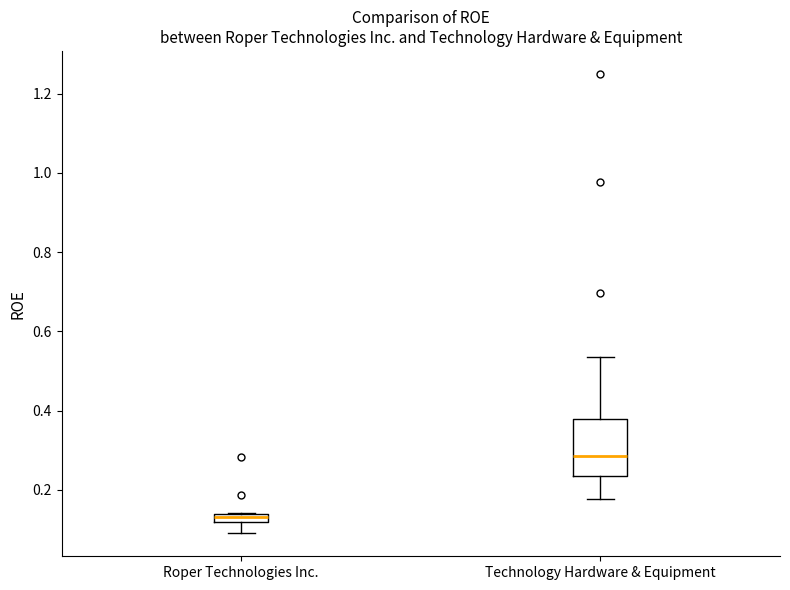

Where does the lower whisker of the box for Roper Technologies Inc. end on the y-axis? The values are not printed on the chart, so give them approximately, as read against the axis.

0.10